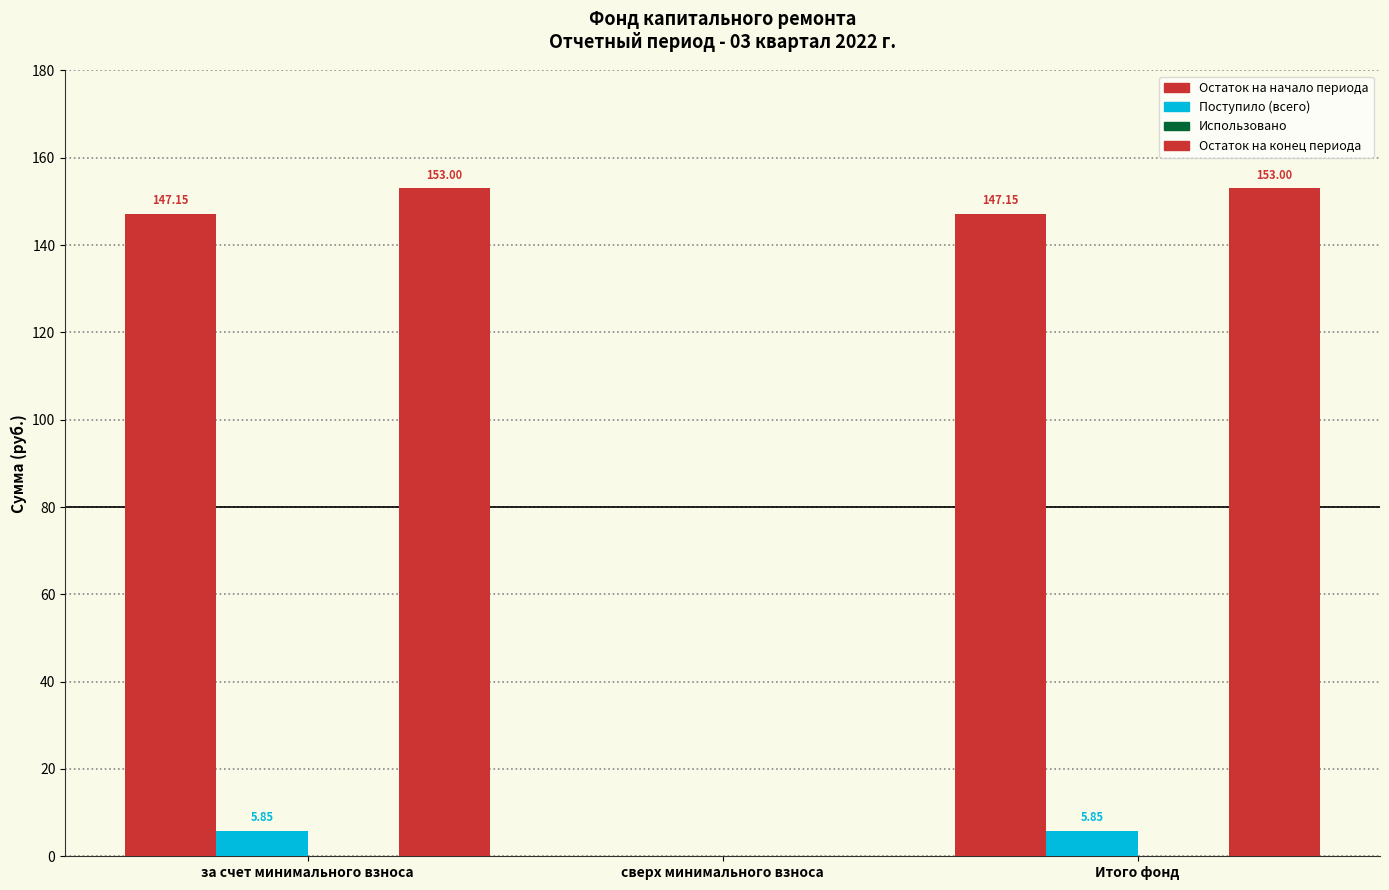

How many groups of bars are there?

3